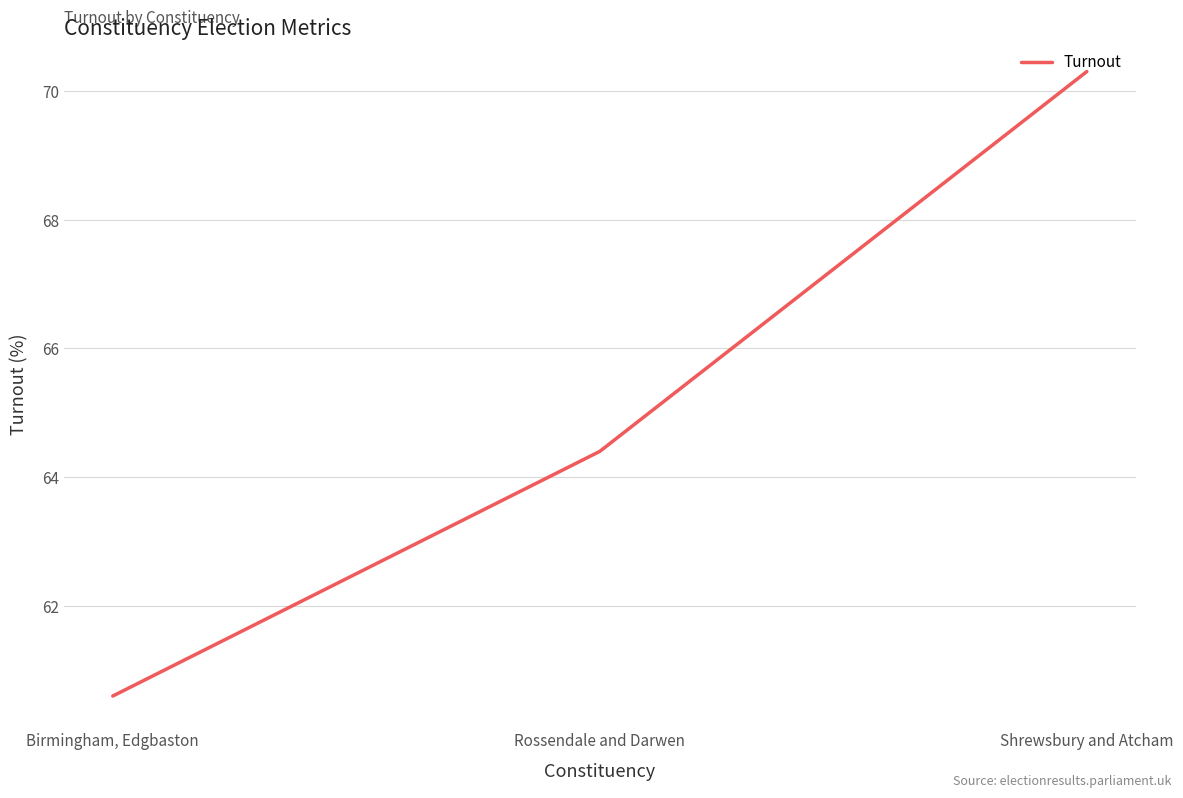

Which label corresponds to the smallest value in the chart?

Birmingham, Edgbaston